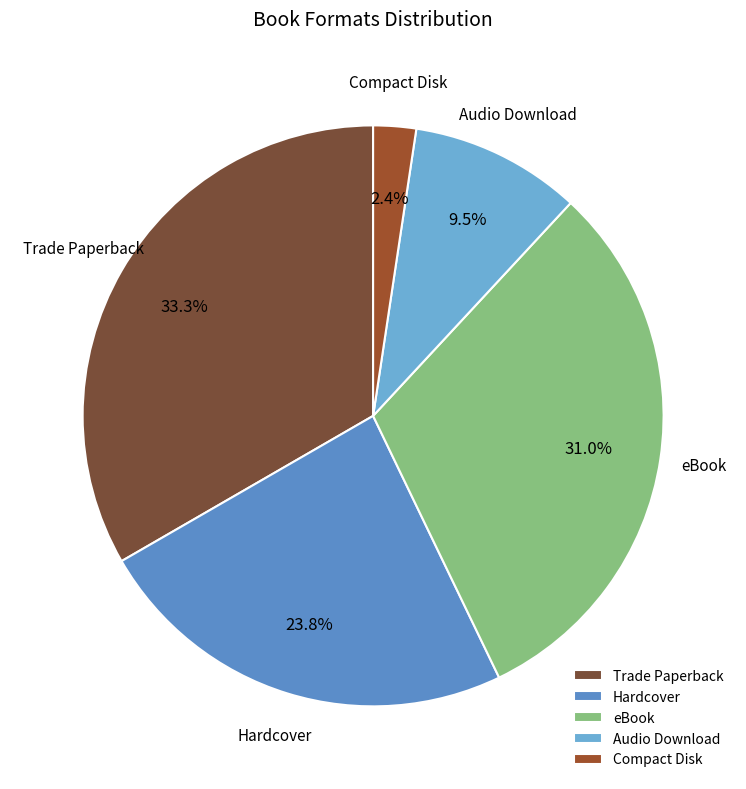

To the nearest percent, what percentage of the pie is Trade Paperback?

33%